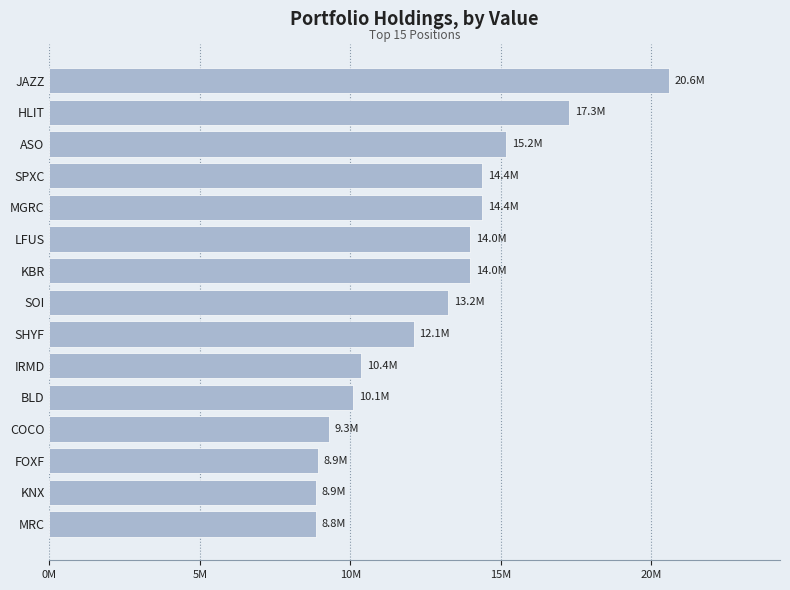

Which label corresponds to the largest value in the chart?

JAZZ